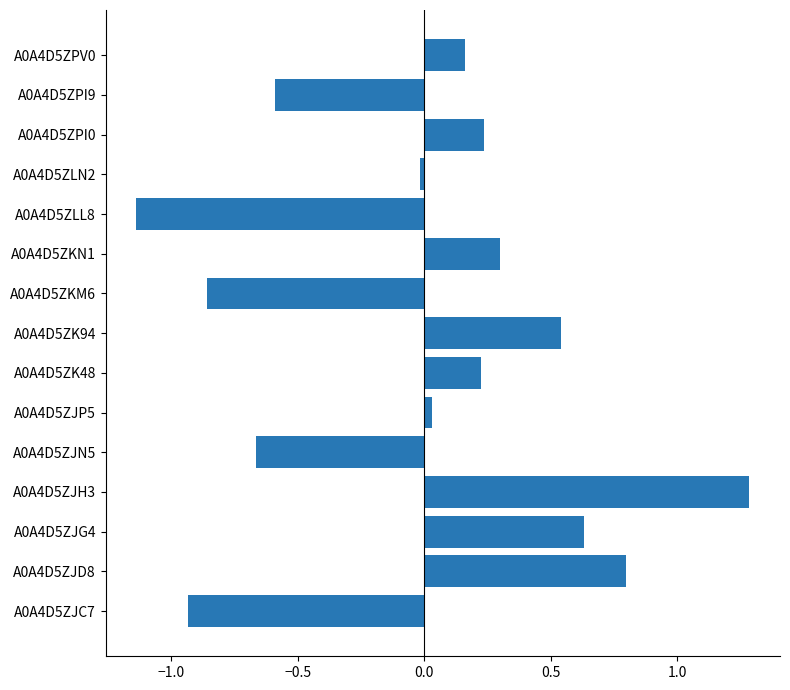

The chart shows a value of -0.0 at A0A4D5ZLN2. True or false?

True